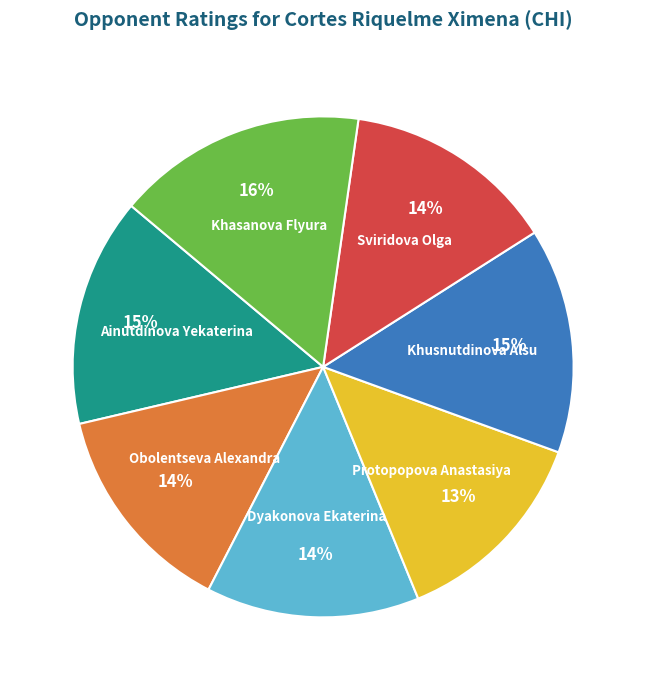

Is there any slice that represents more than half of the pie?

No